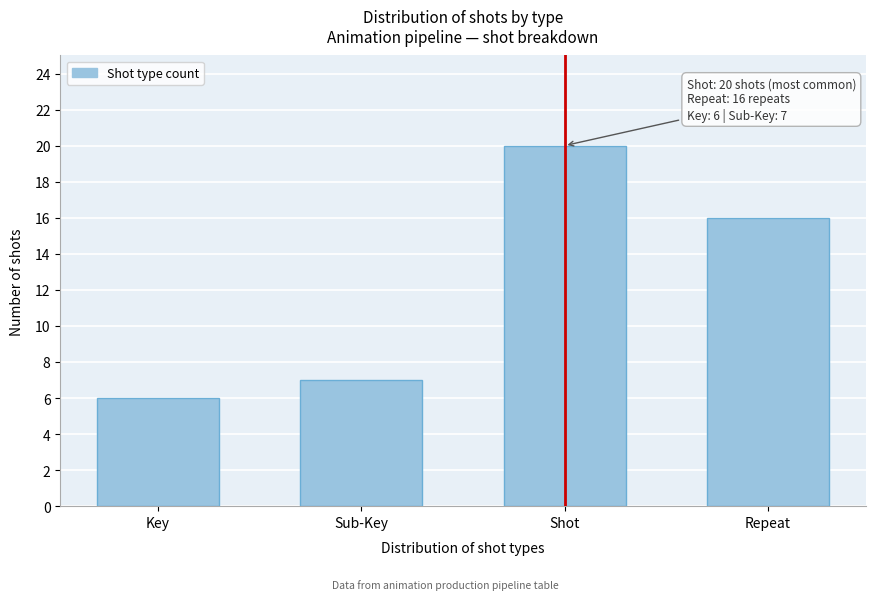

Reading right to left, list all the values displayed in this chart.

Repeat=16	Shot=20	Sub-Key=7	Key=6